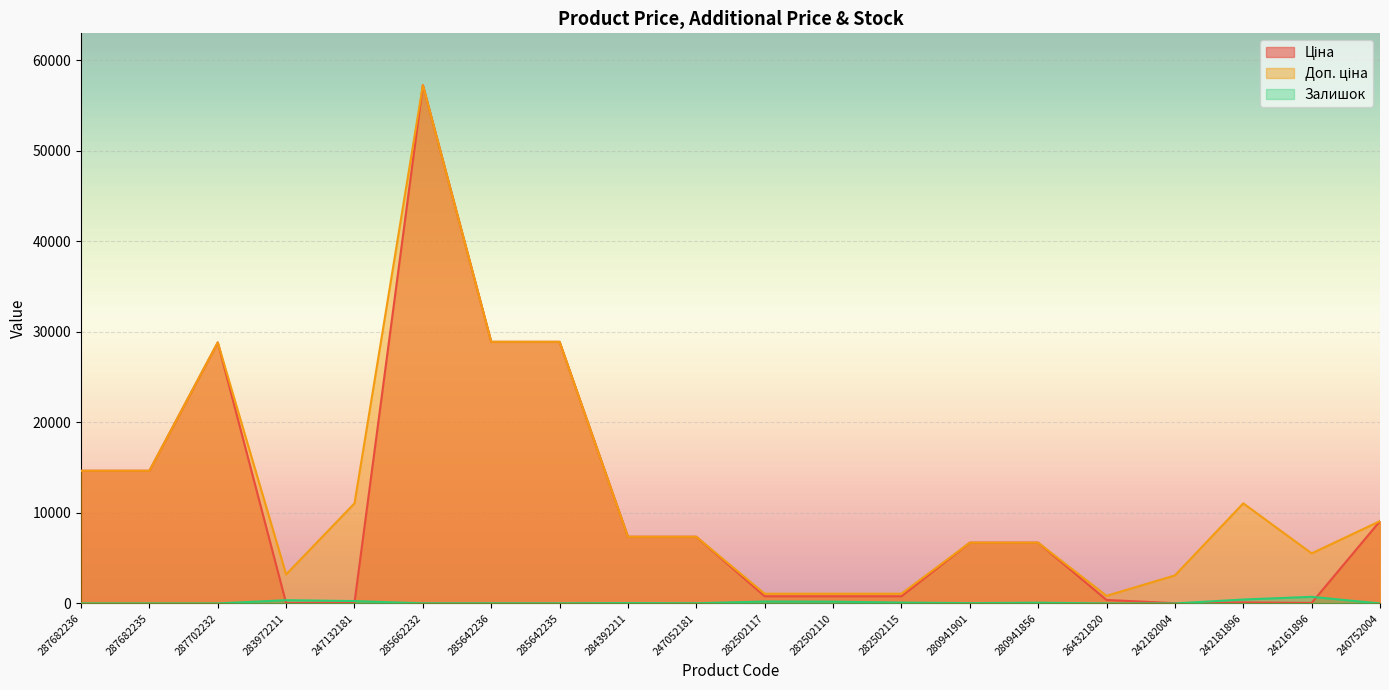

What position from the left is 284392211?

9